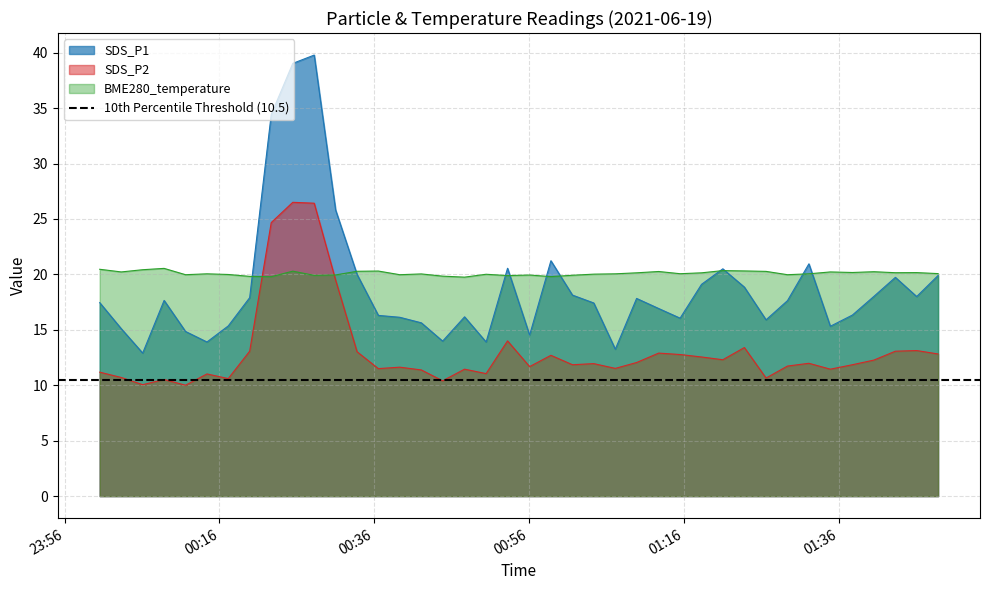

Which series ends up on top after the final intersection of SDS_P2 and BME280_temperature?

BME280_temperature